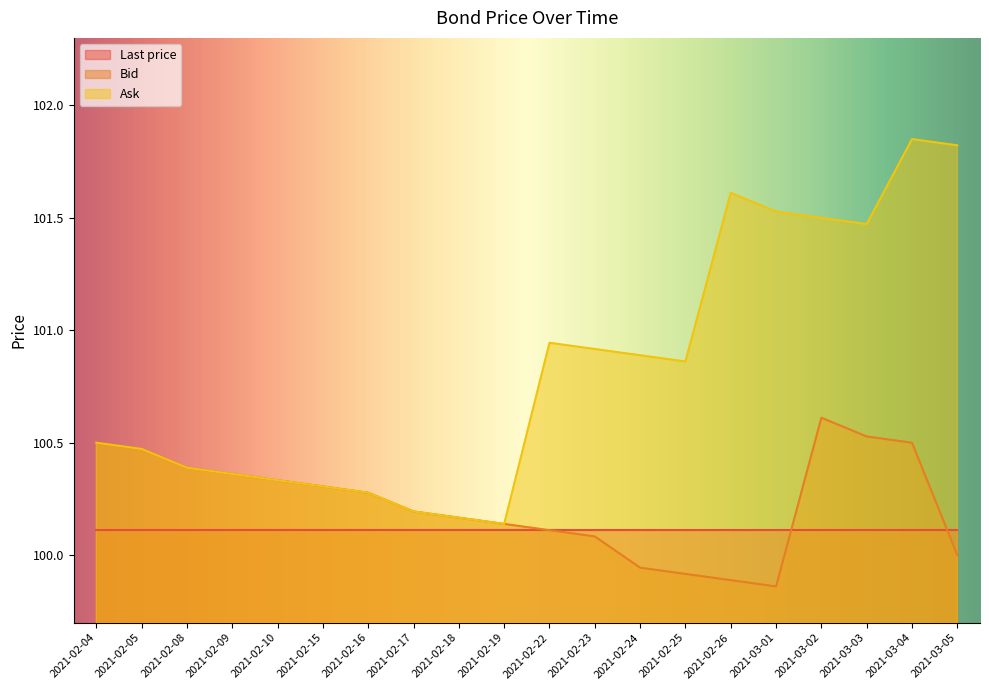

Which series has the widest spread of values?

Ask